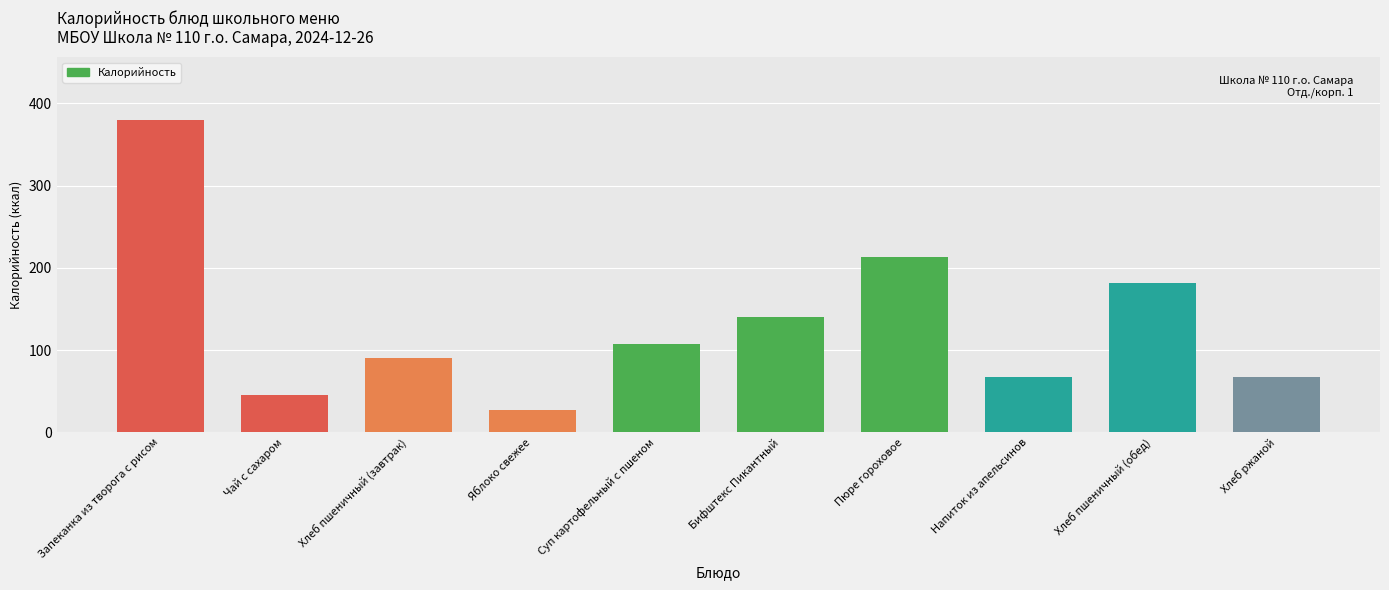

Where does the data first go above 108?

Запеканка из творога с рисом